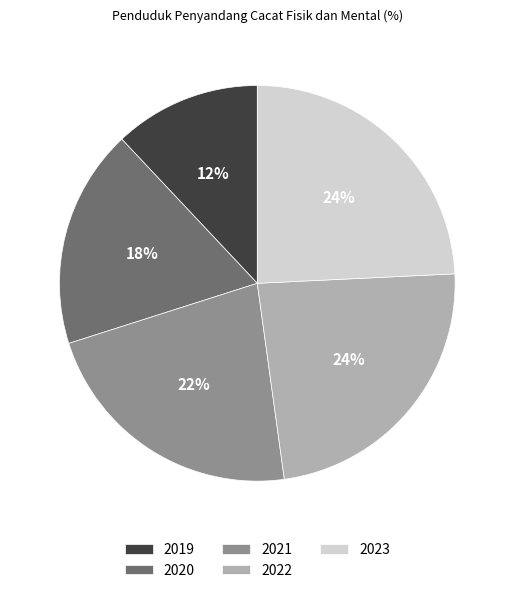

The 2020 slice represents 8% of the pie. True or false?

False